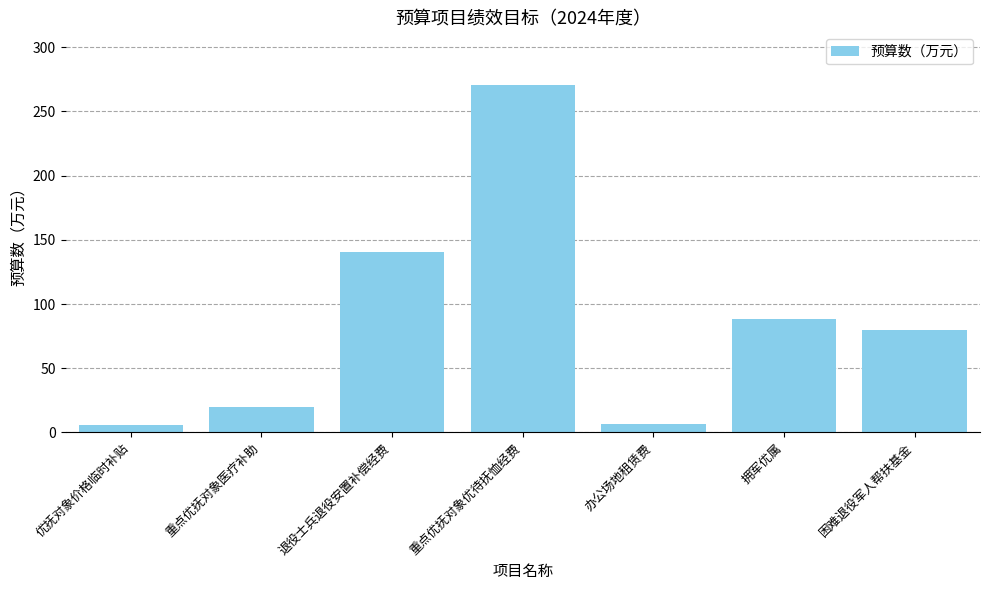

The value at 困难退役军人帮扶基金 is 128.0. True or false?

False